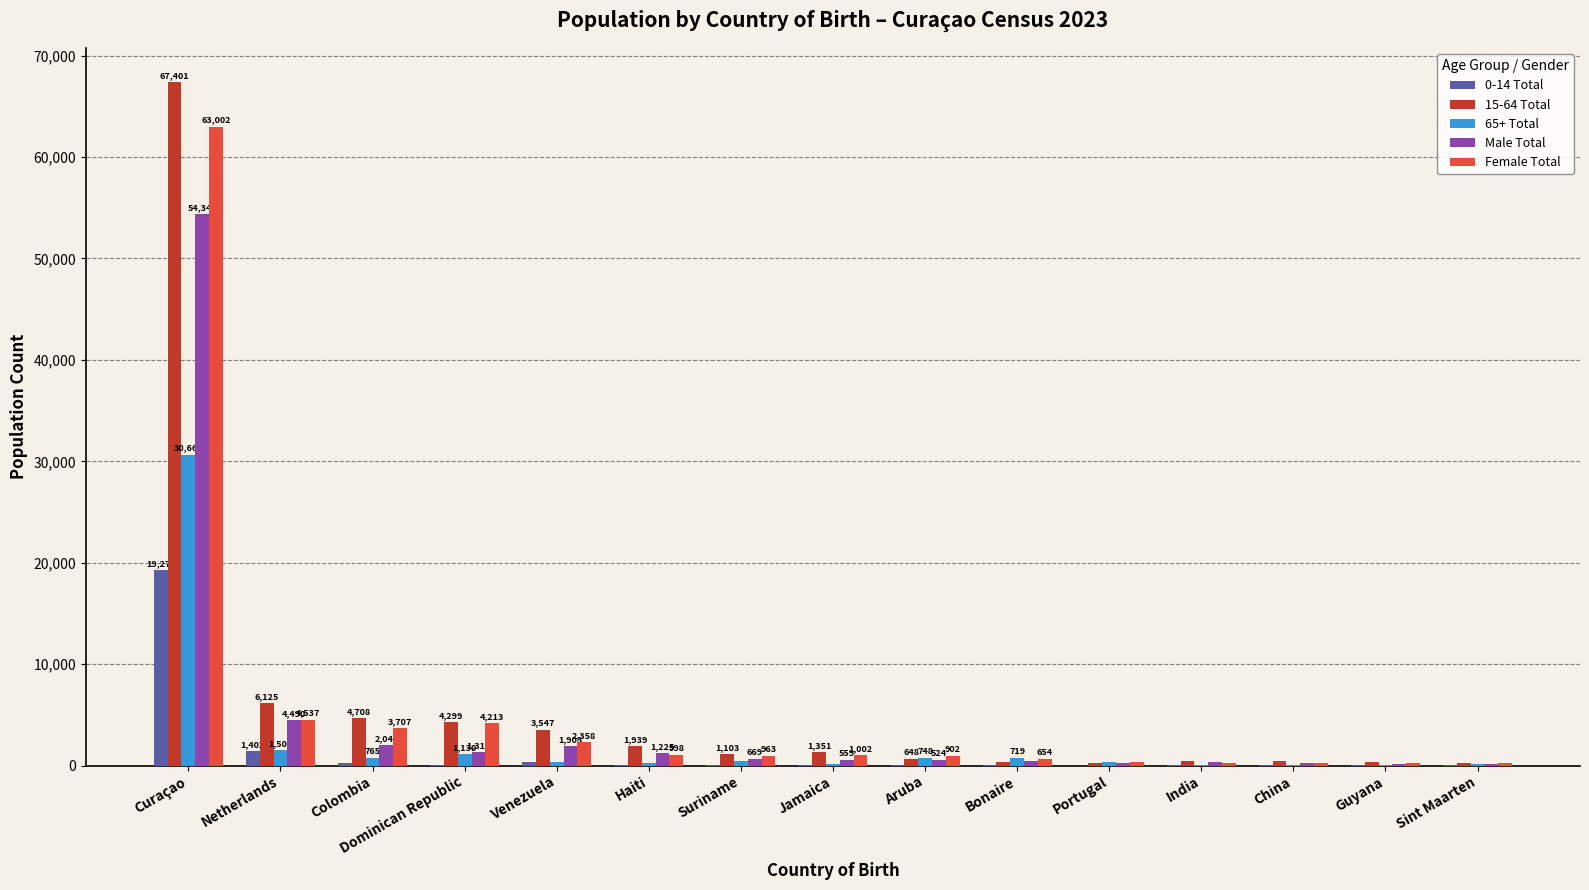

What is the highest value of the Female Total series?

63002